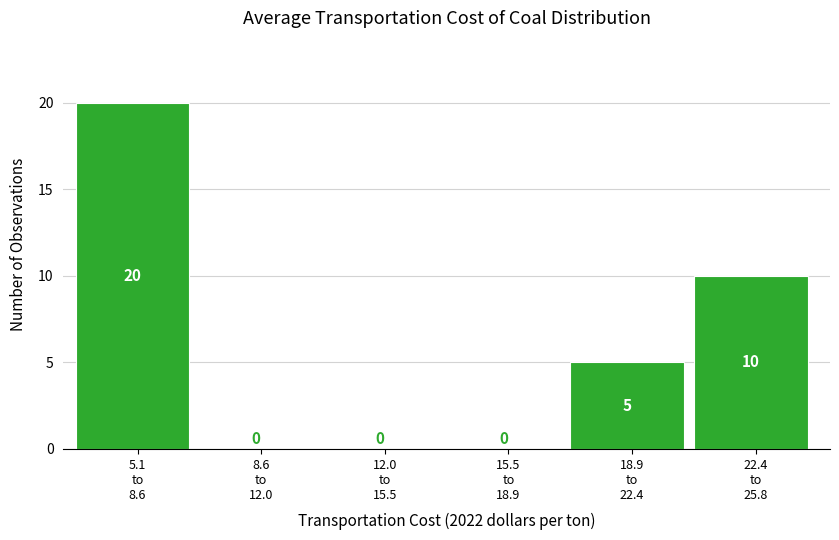

What is the sum of all values?

35